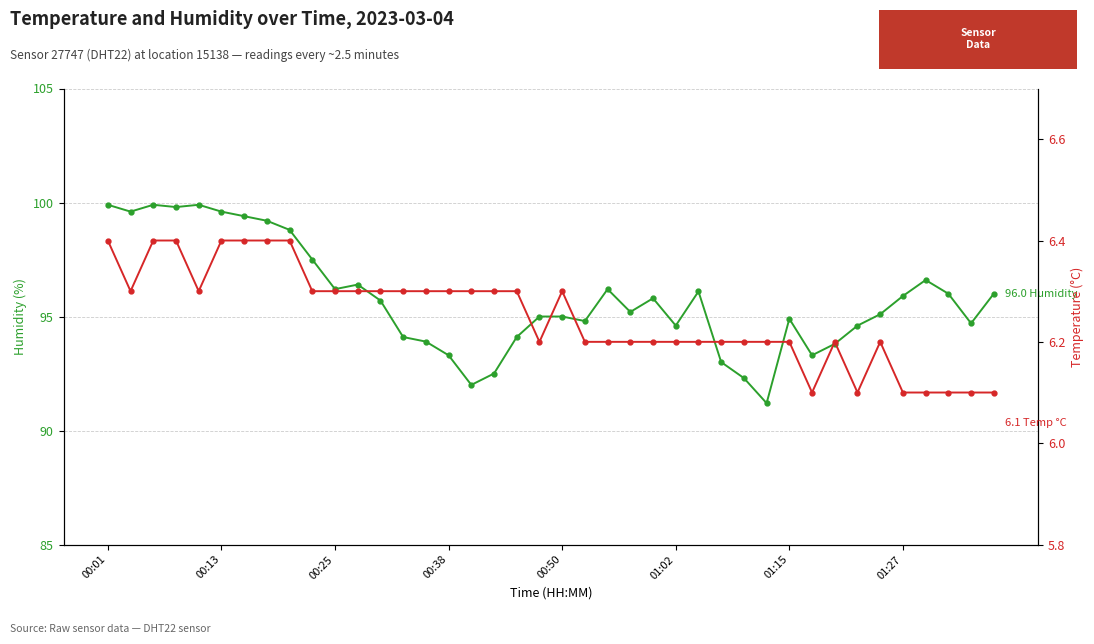

Where is temperature nearest to the value 6?

31